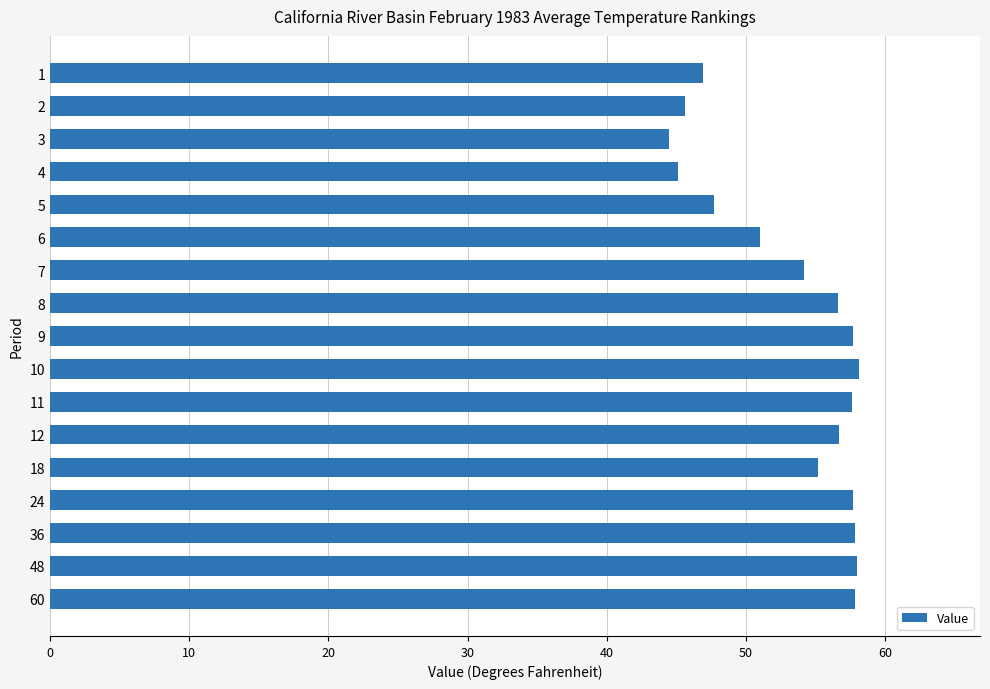

At which label is the value closest to 51?

6